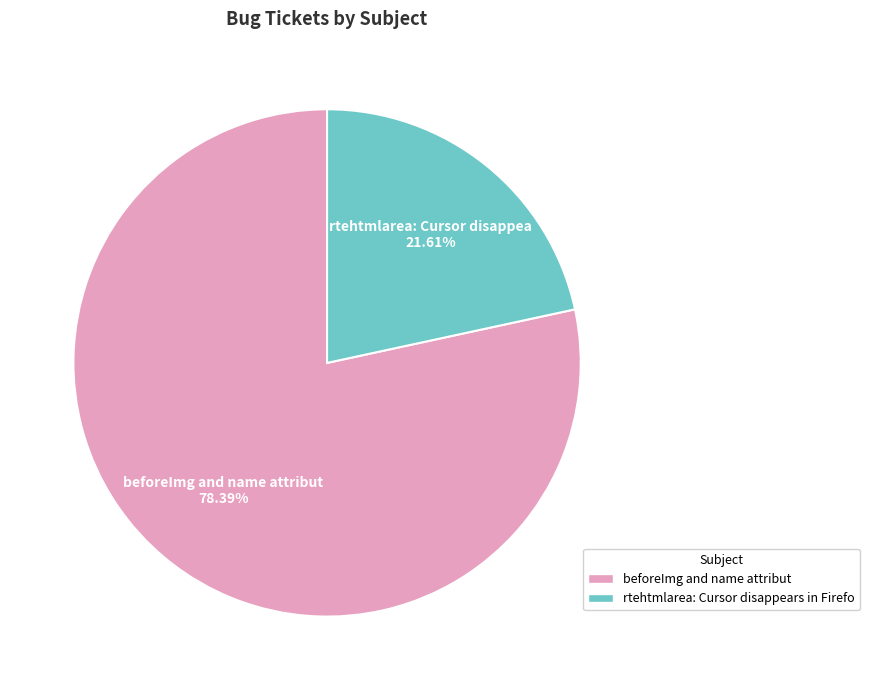

Does any single category account for the majority?

Yes